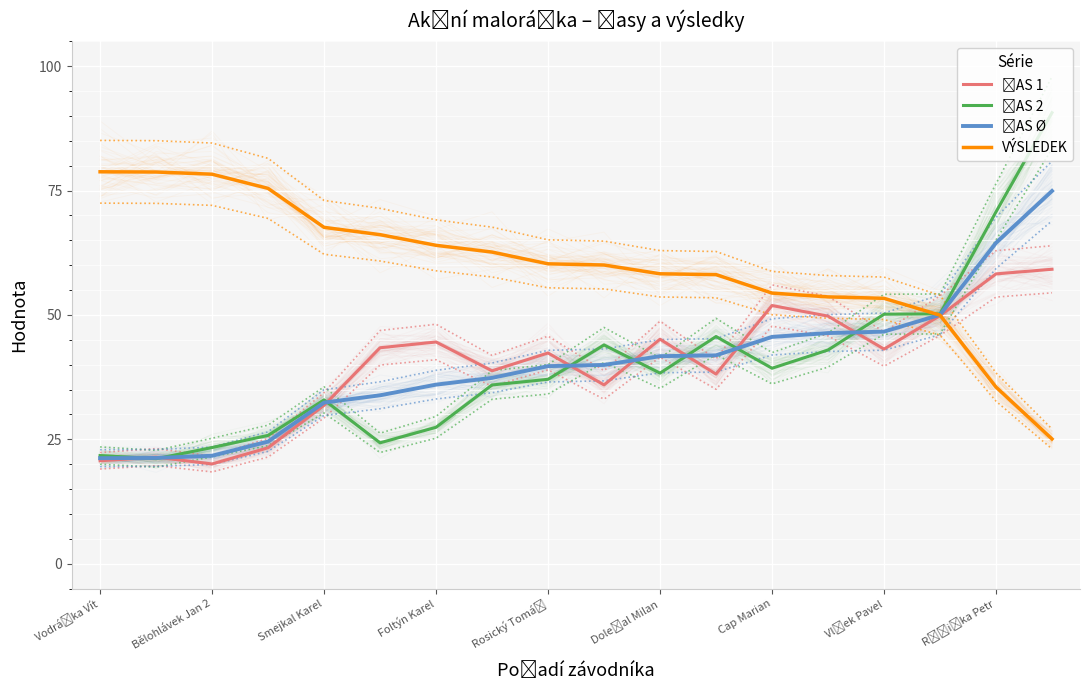

What is the average value of the VÝSLEDEK series?

60.0